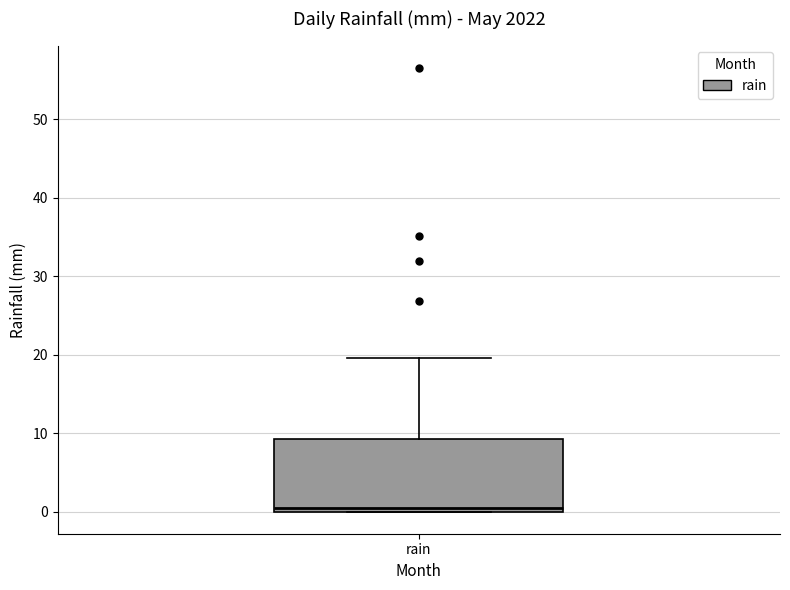

Read this box plot against the y-axis: the position of the median line, the range covered by the box, and the ends of both whiskers. The values are not printed on the chart, so give them approximately, as read against the axis.

median 0 (just above the box's lower edge), box 0 to 9, whiskers 0 to 20